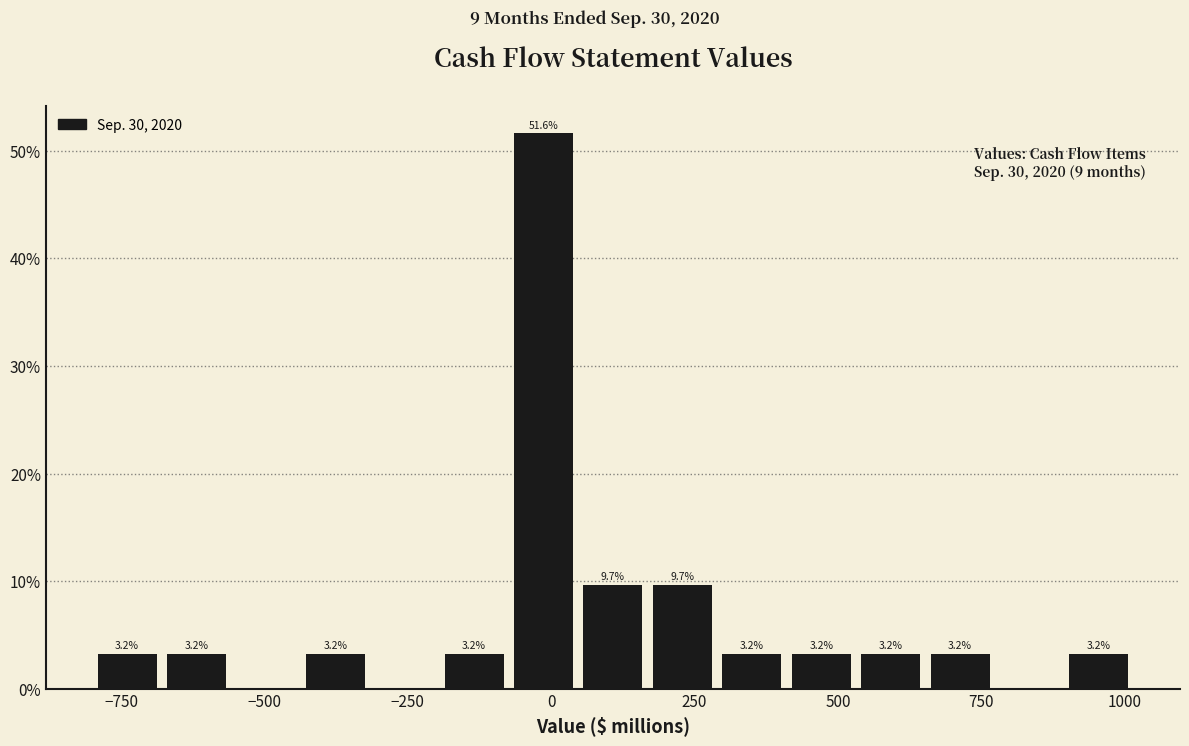

Read against the x-axis, roughly where is the centre of the tallest bar?

0